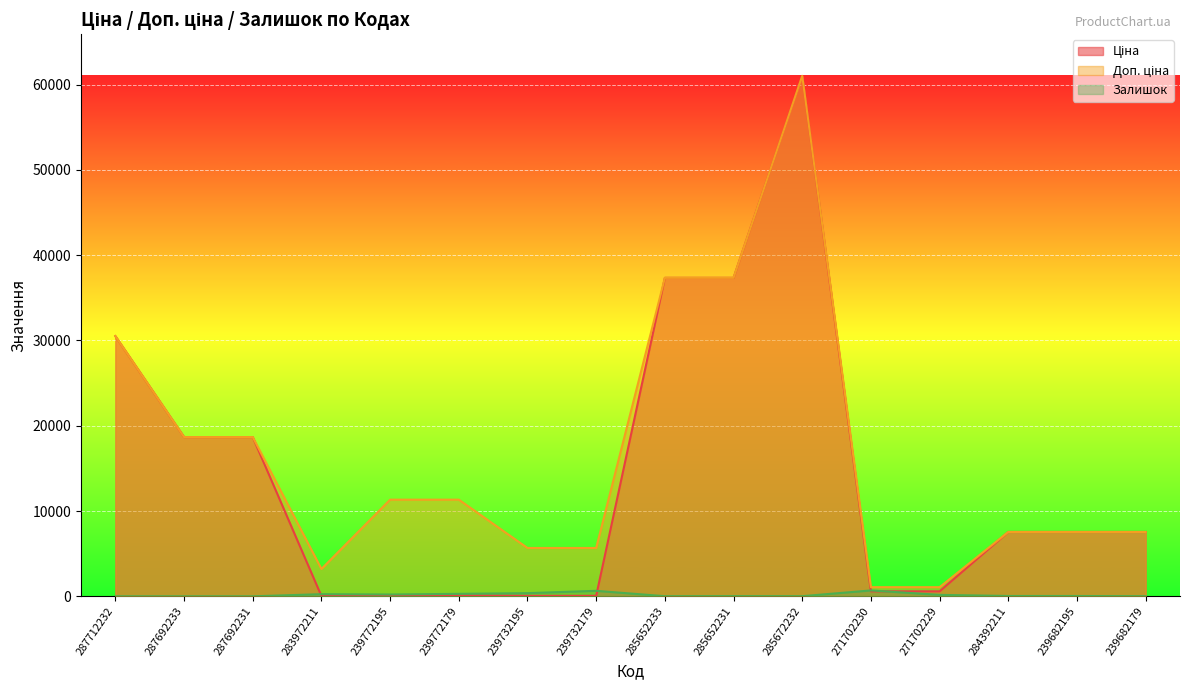

What is the label of the 15th point from the right?

287692233